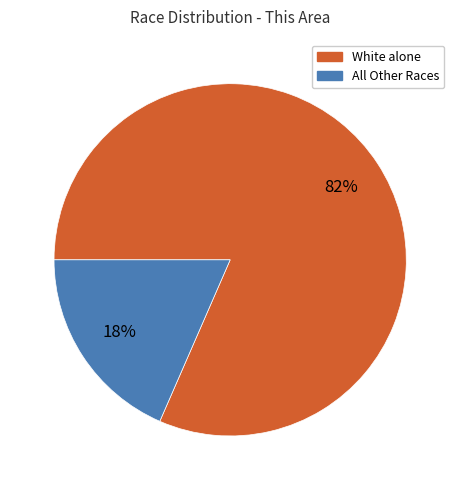

Does any single category account for the majority?

Yes